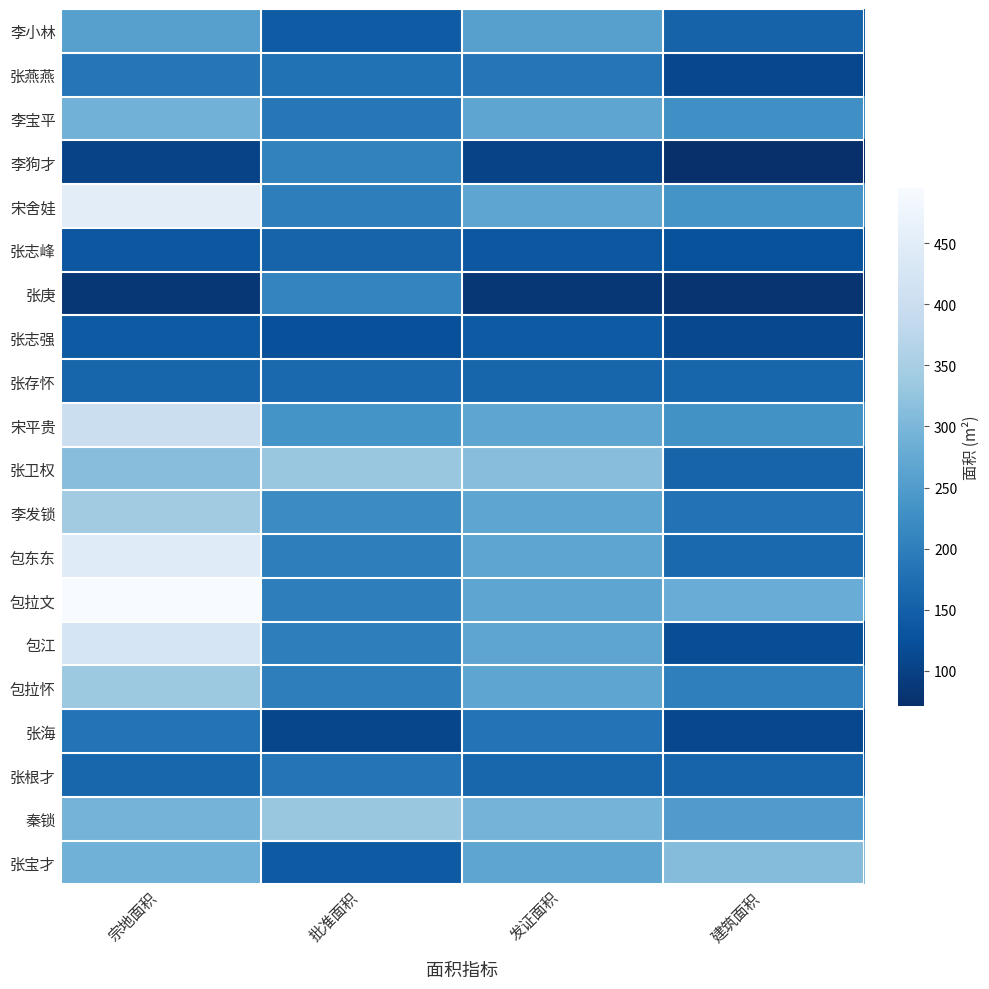

At how many categories does at least one series exceed 457?

1